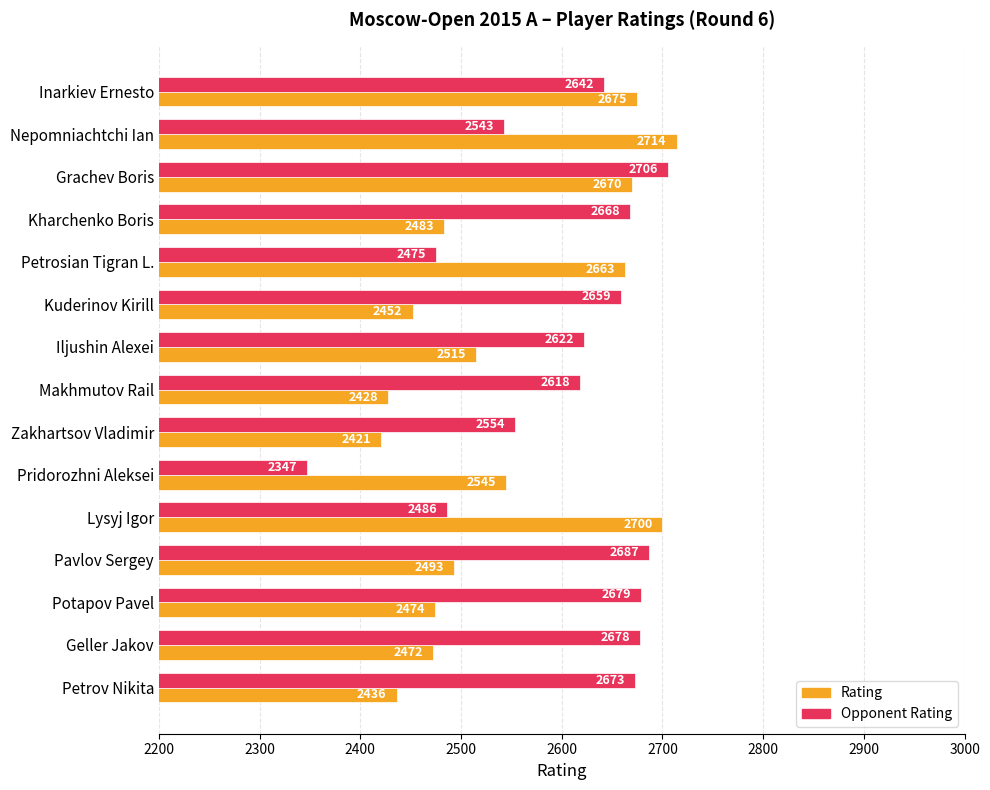

How many series are shown in this chart?

2